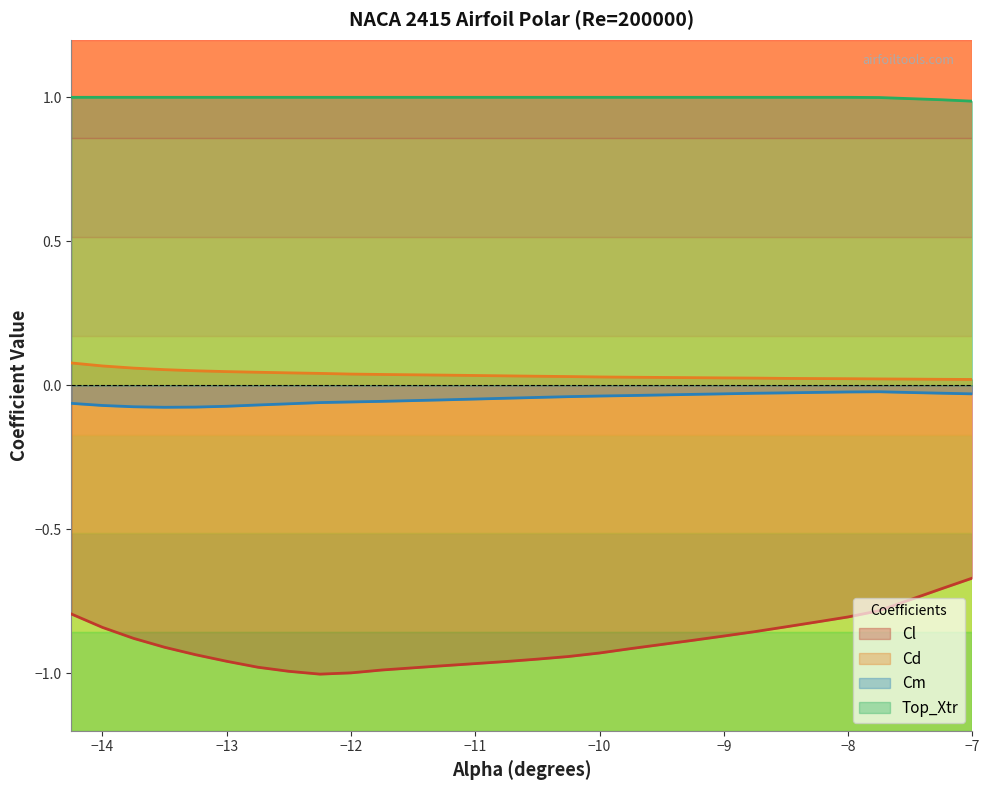

At which label is Cd closest to 0?

-7.0